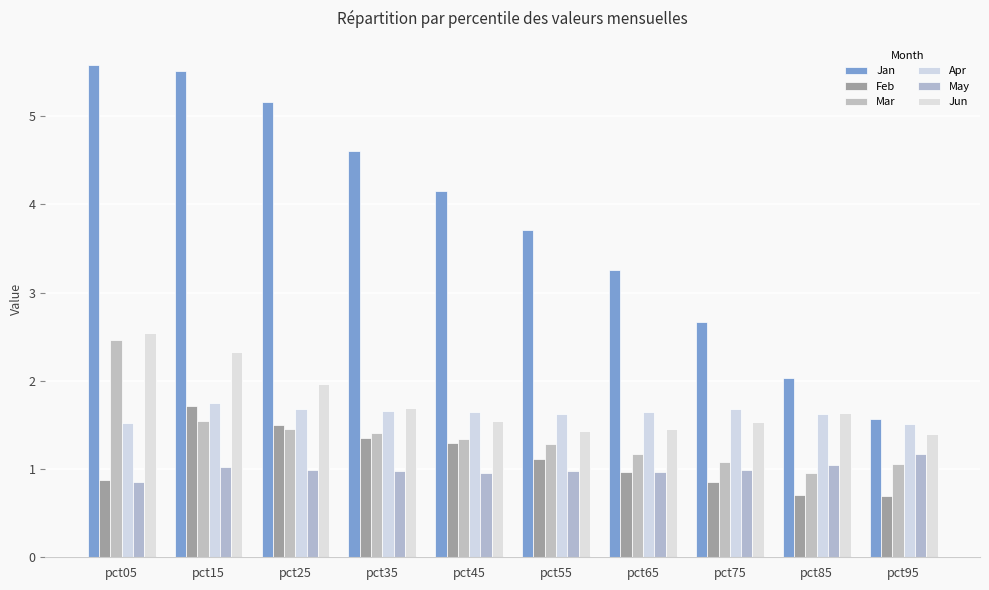

Where is May nearest to the value 1?

pct75